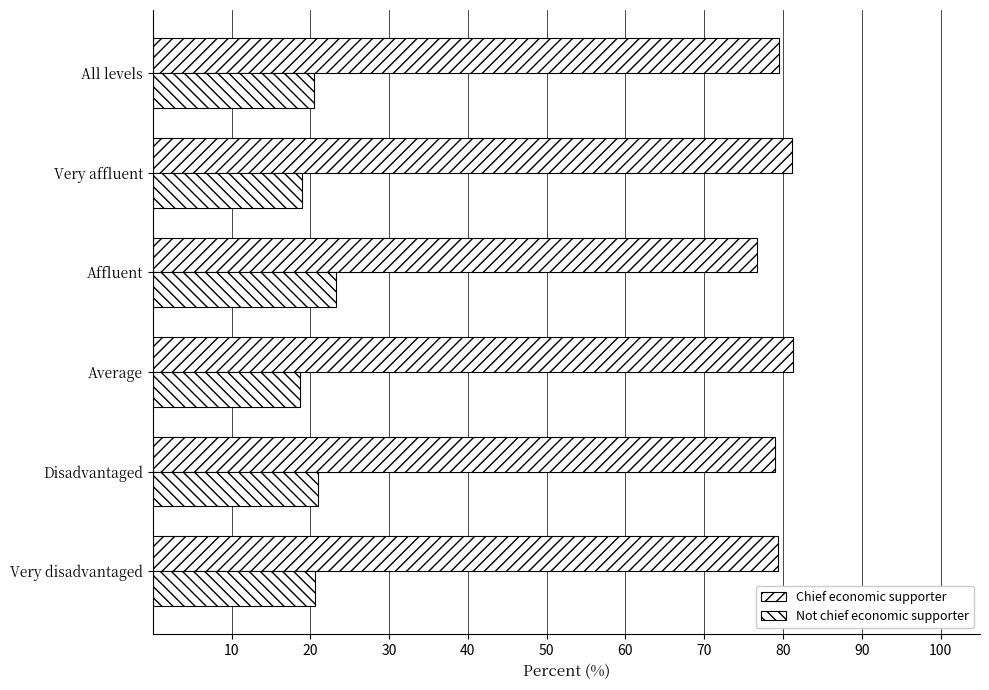

How many categories are shown in the chart?

6